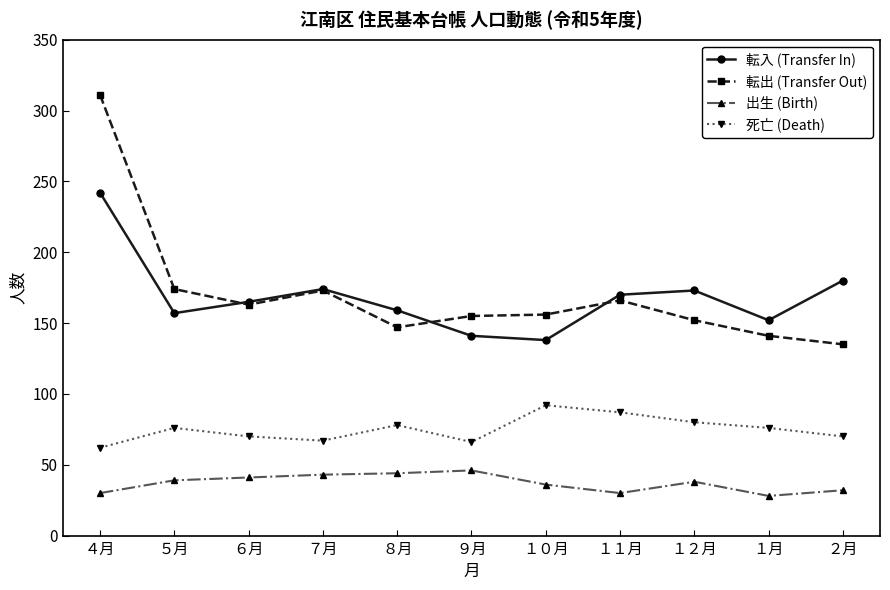

True or false: 死亡 (Death) and 出生 (Birth) intersect in this chart.

False